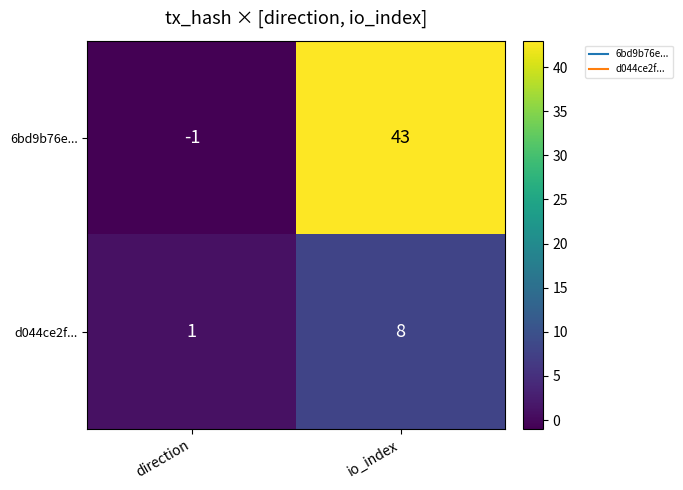

How many data points does each series have?

2